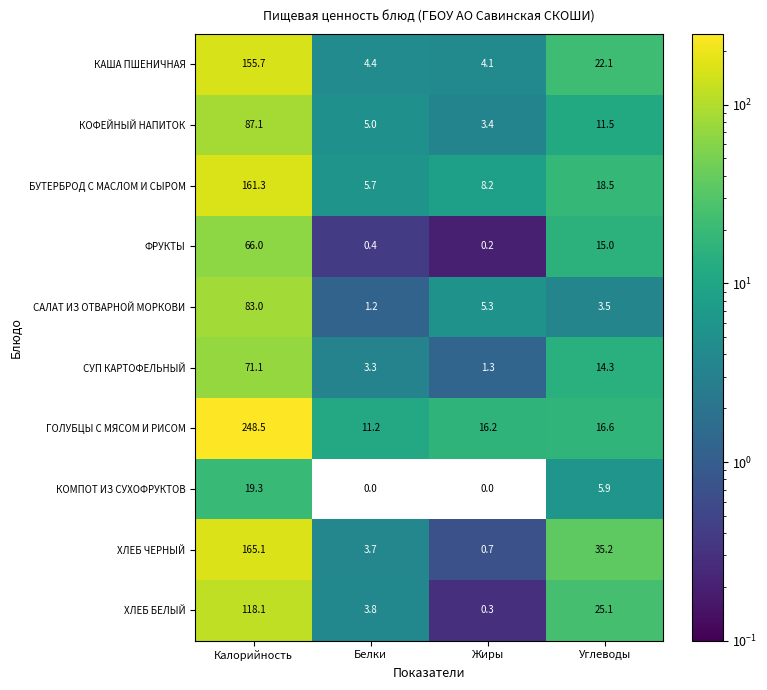

What is the difference between the ФРУКТЫ values at Калорийность and Углеводы?

51.0